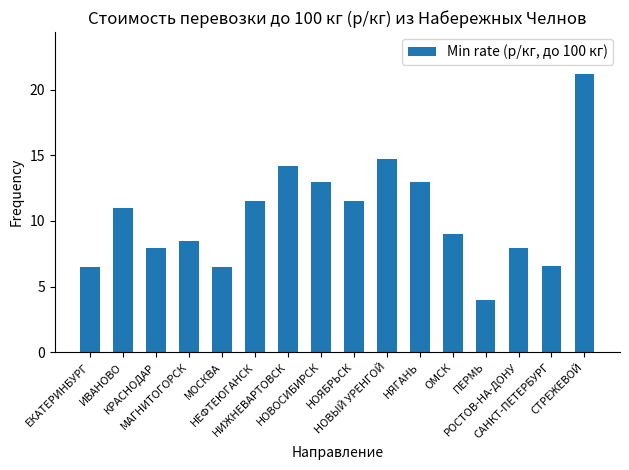

Reading left to right, list all the values displayed in this chart.

ЕКАТЕРИНБУРГ=6.5	ИВАНОВО=11.0	КРАСНОДАР=7.9	МАГНИТОГОРСК=8.5	МОСКВА=6.5	НЕФТЕЮГАНСК=11.5	НИЖНЕВАРТОВСК=14.2	НОВОСИБИРСК=13.0	НОЯБРЬСК=11.5	НОВЫЙ УРЕНГОЙ=14.7	НЯГАНЬ=13.0	ОМСК=9.0	ПЕРМЬ=4.0	РОСТОВ-НА-ДОНУ=7.9	САНКТ-ПЕТЕРБУРГ=6.6	СТРЕЖЕВОЙ=21.2